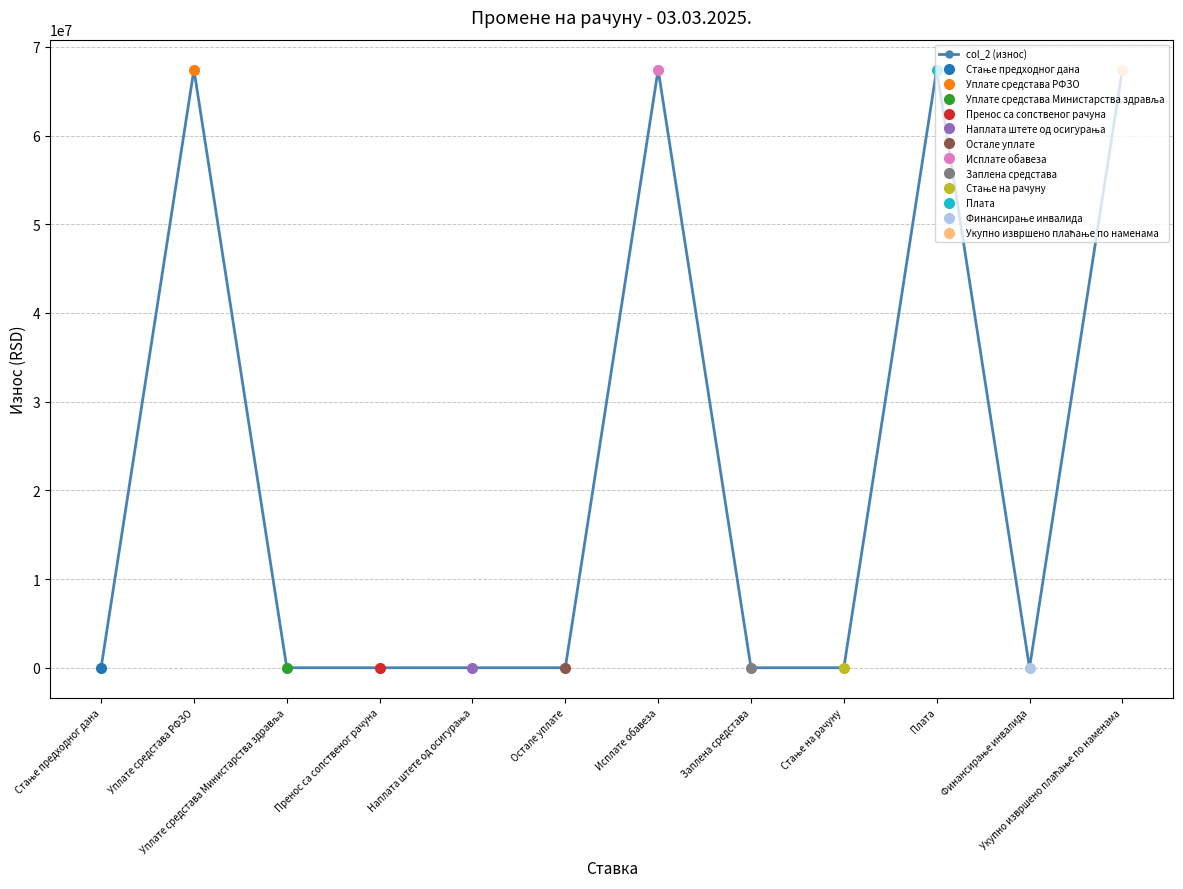

At which label is the value closest to 33720724?

Стање предходног дана